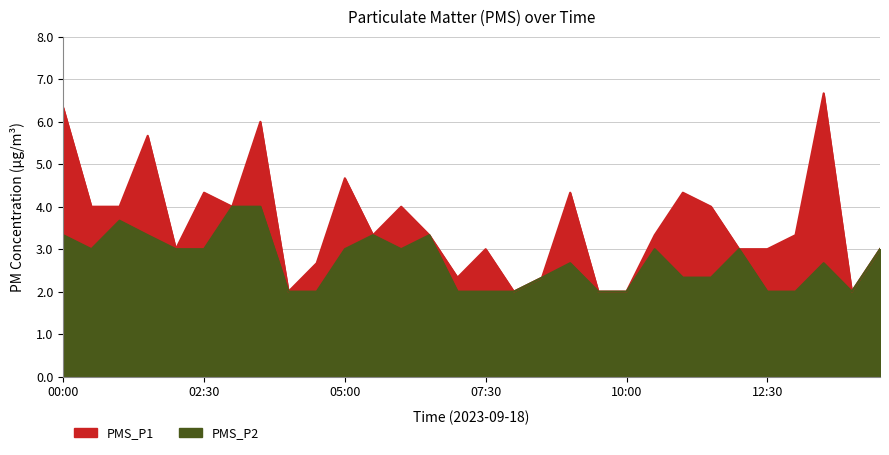

What is the difference between the PMS_P2 values at 11:30 and 12:00?

0.7